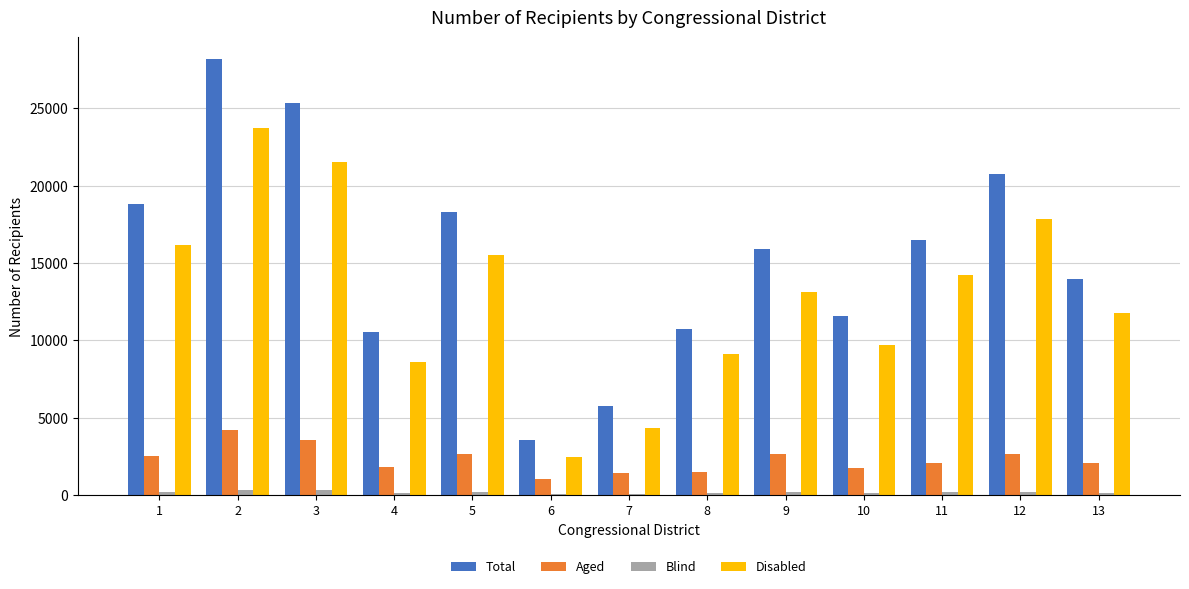

Which series has the largest total across all categories?

Total